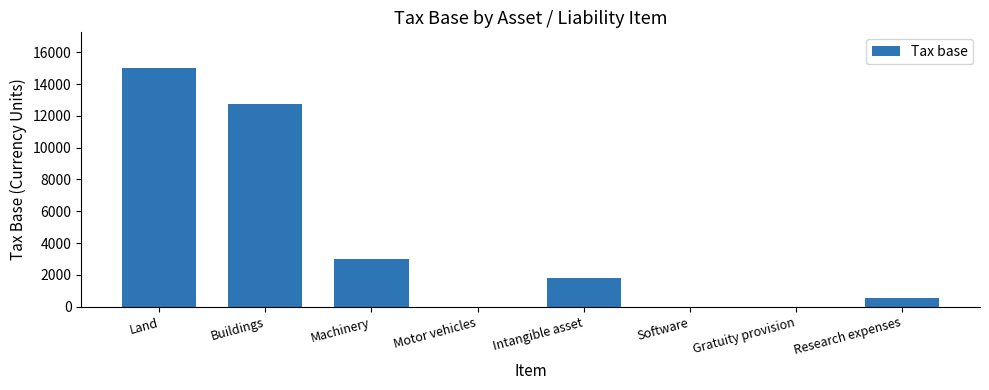

What is the sum of the values at Research expenses and Buildings?

13275